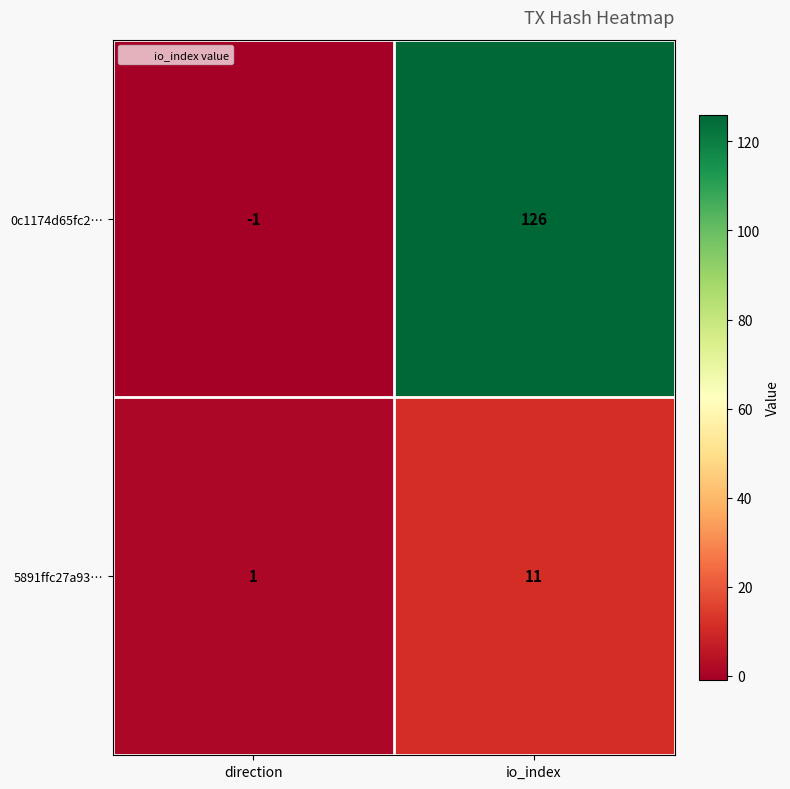

Reading left to right, transcribe all the data shown in this chart.

0c1174d65fc2…: -1	126
5891ffc27a93…: 1	11